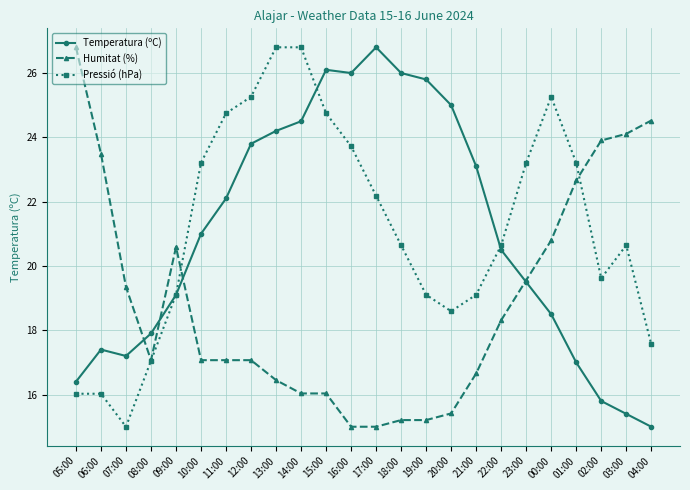

How many values in the Pressió (hPa) series are below 20?

10